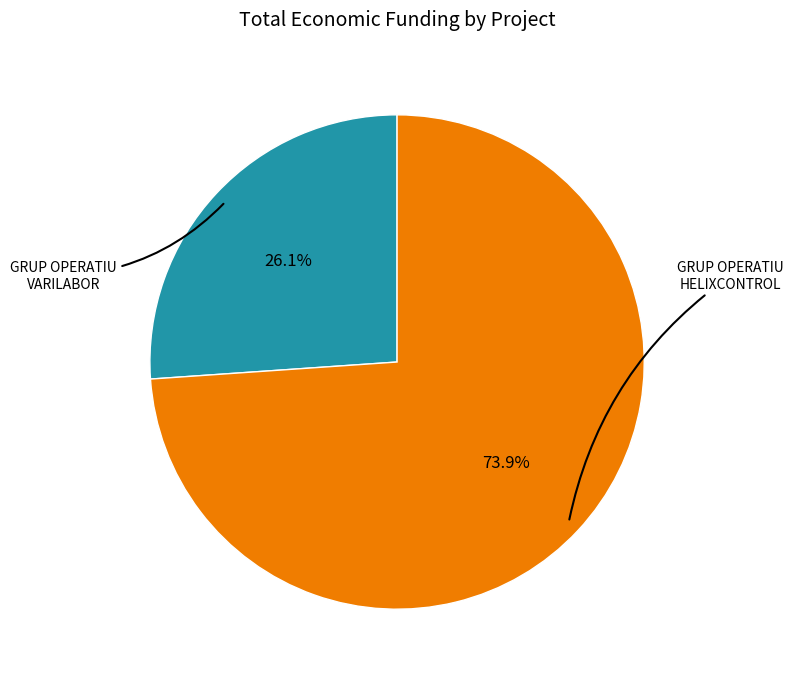

Does any single category account for the majority?

Yes